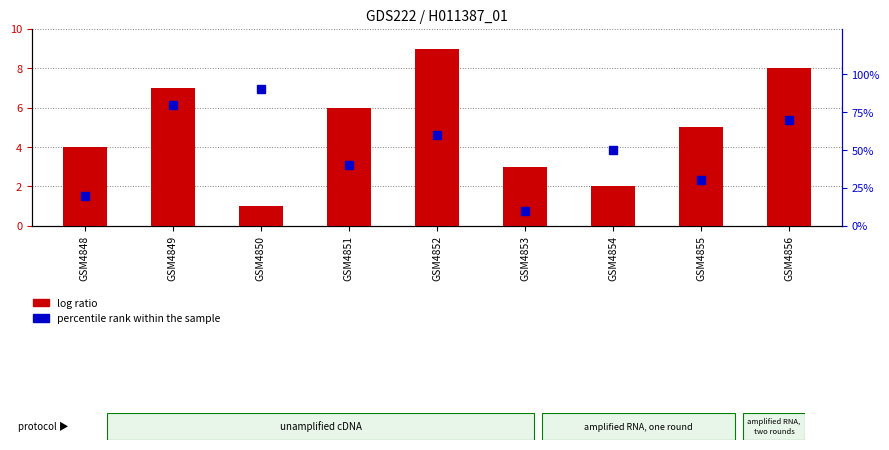

List the series in order of their peak value, lowest first.

log ratio, percentile rank within the sample